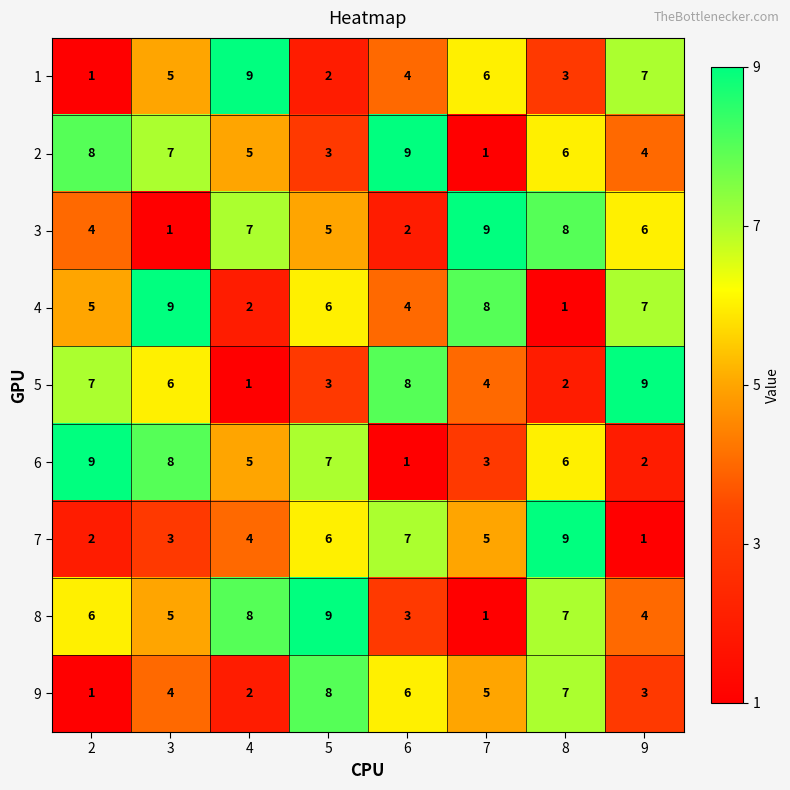

At how many categories does at least one series exceed 8?

8